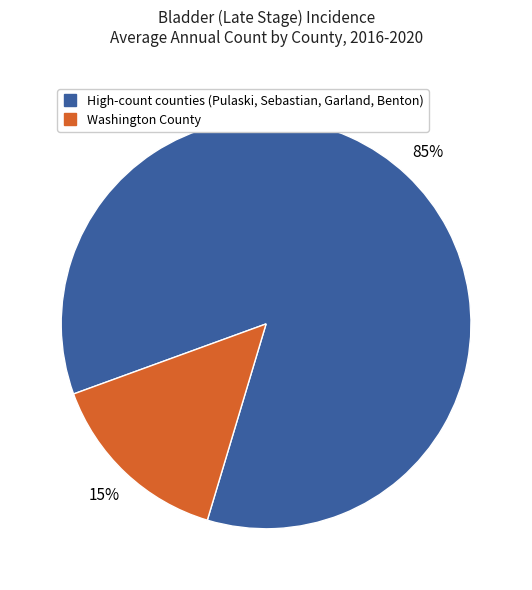

How many slices are in this pie chart?

2